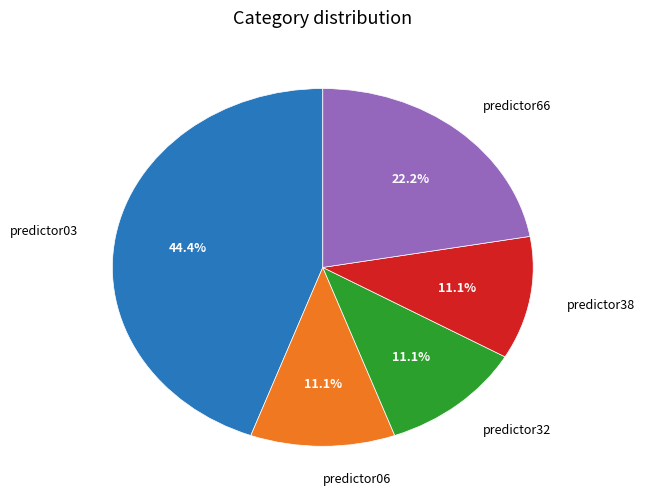

True or false: predictor38 accounts for 5% of the total.

False